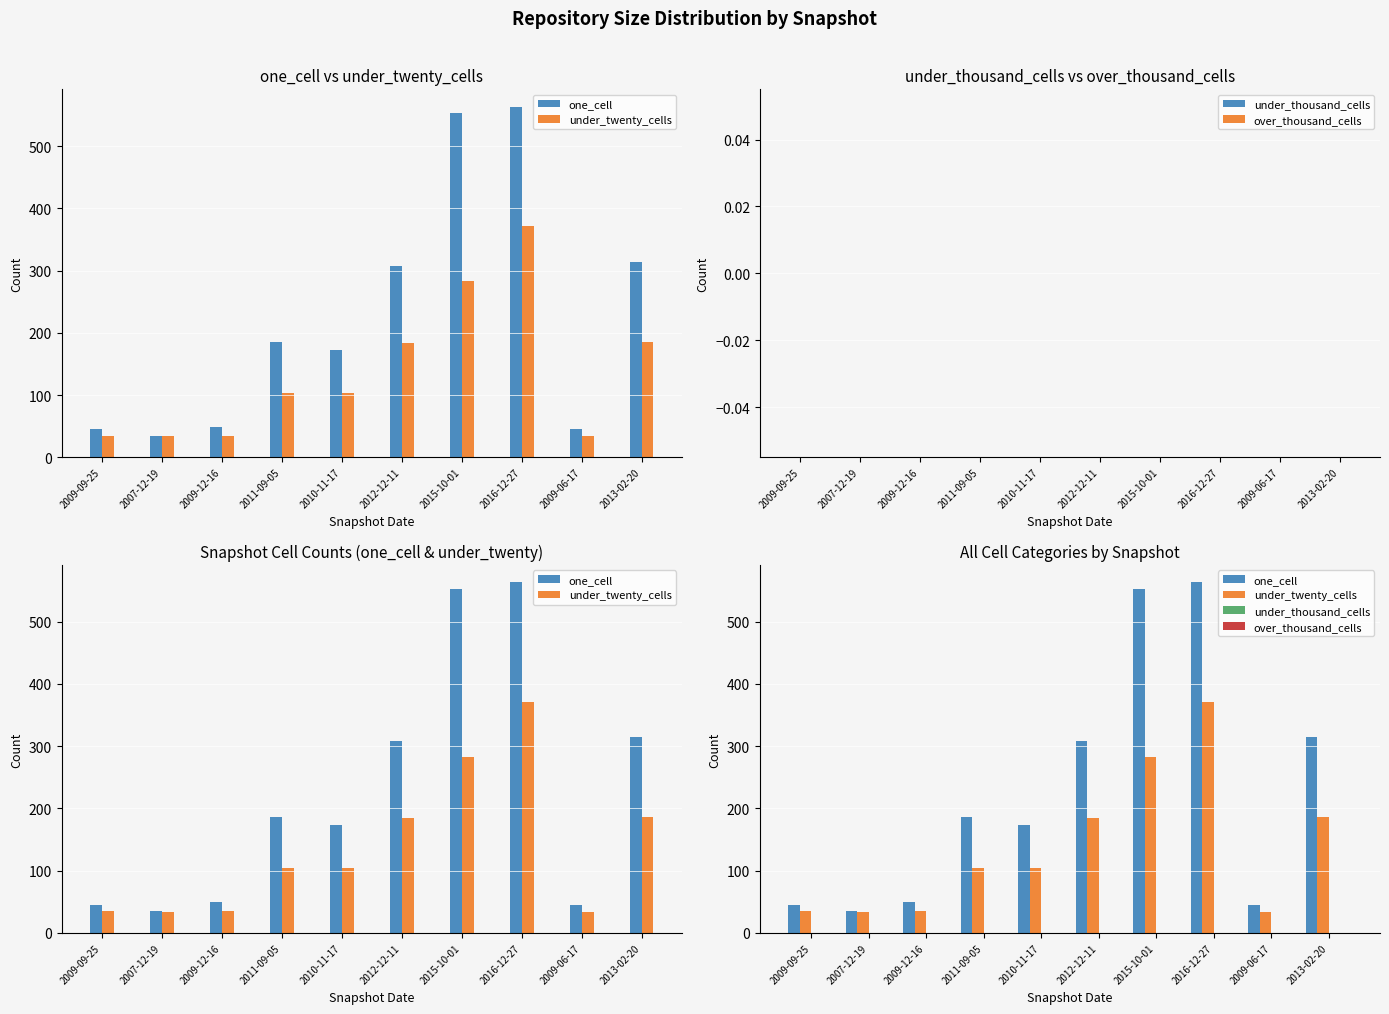

What is the highest value of the under_twenty_cells series?

371